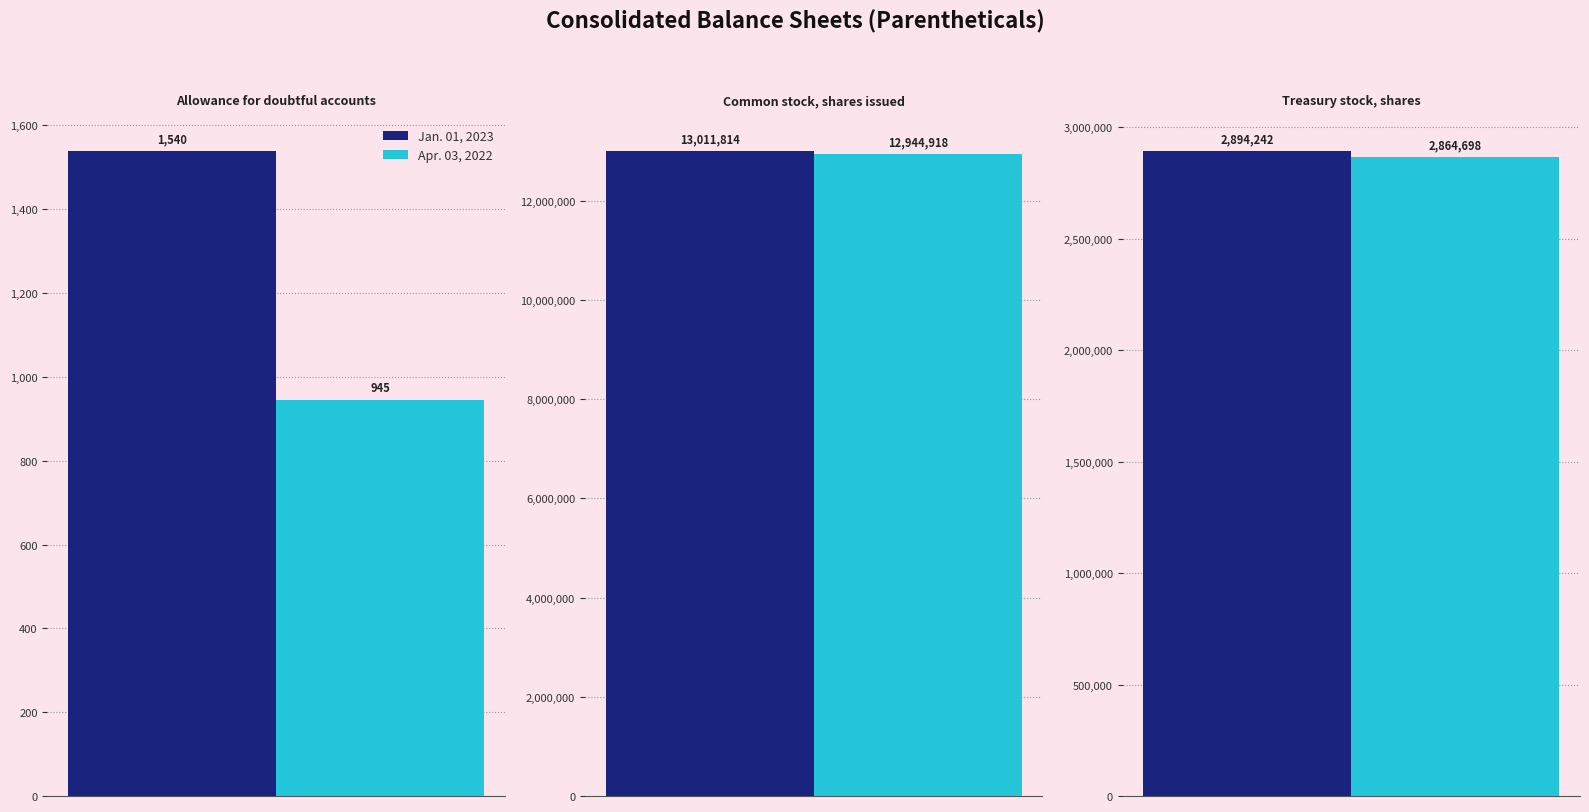

At Common stock, shares issued, list the series in order from largest to smallest.

Jan. 01, 2023, Apr. 03, 2022